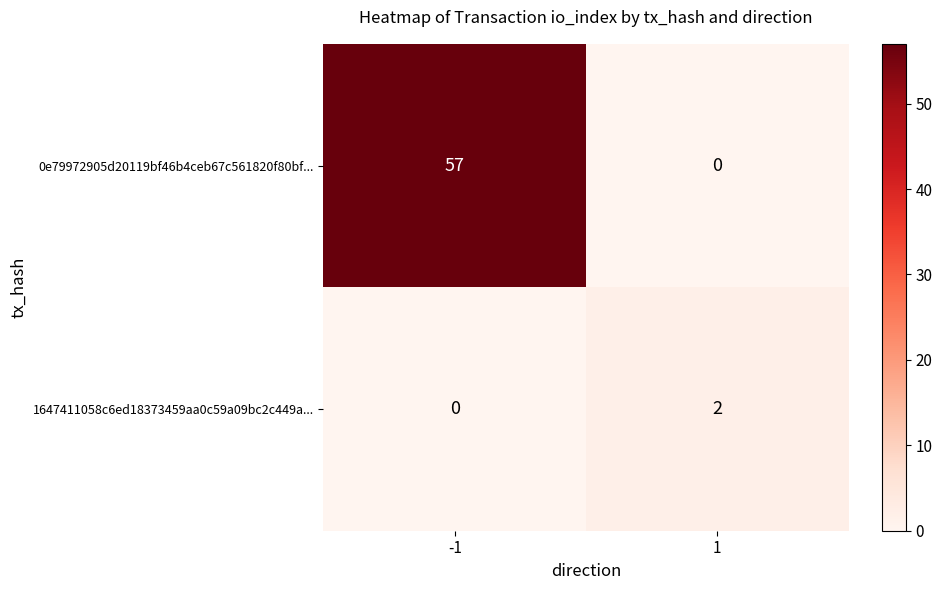

Between -1 and 1, which series saw the biggest shift?

0e79972905d20119bf46b4ceb67c561820f80bf...